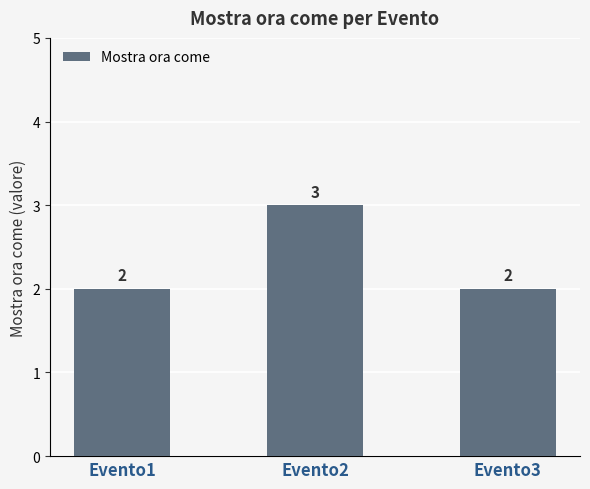

Reading left to right, extract all data points from this chart.

Evento1=2	Evento2=3	Evento3=2